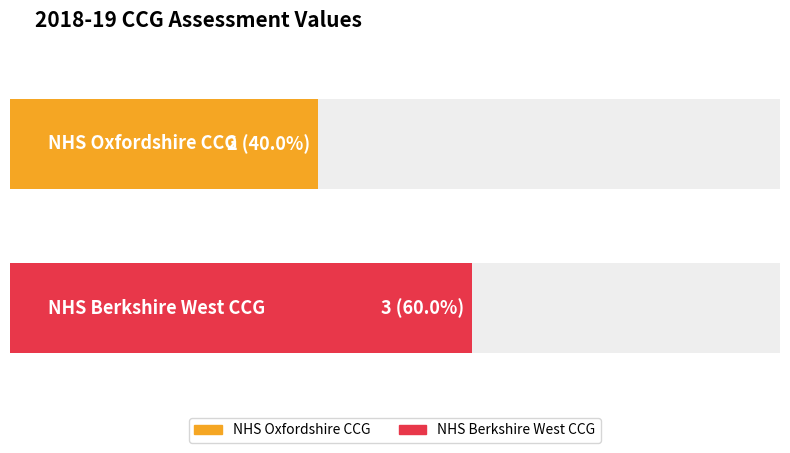

Does the chart contain stacked bars?

No